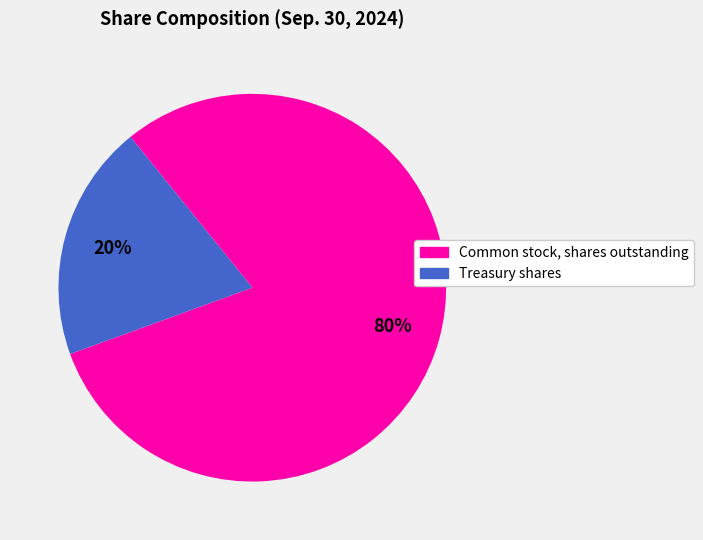

Rank the categories by value from highest to lowest.

Common stock, shares outstanding, Treasury shares